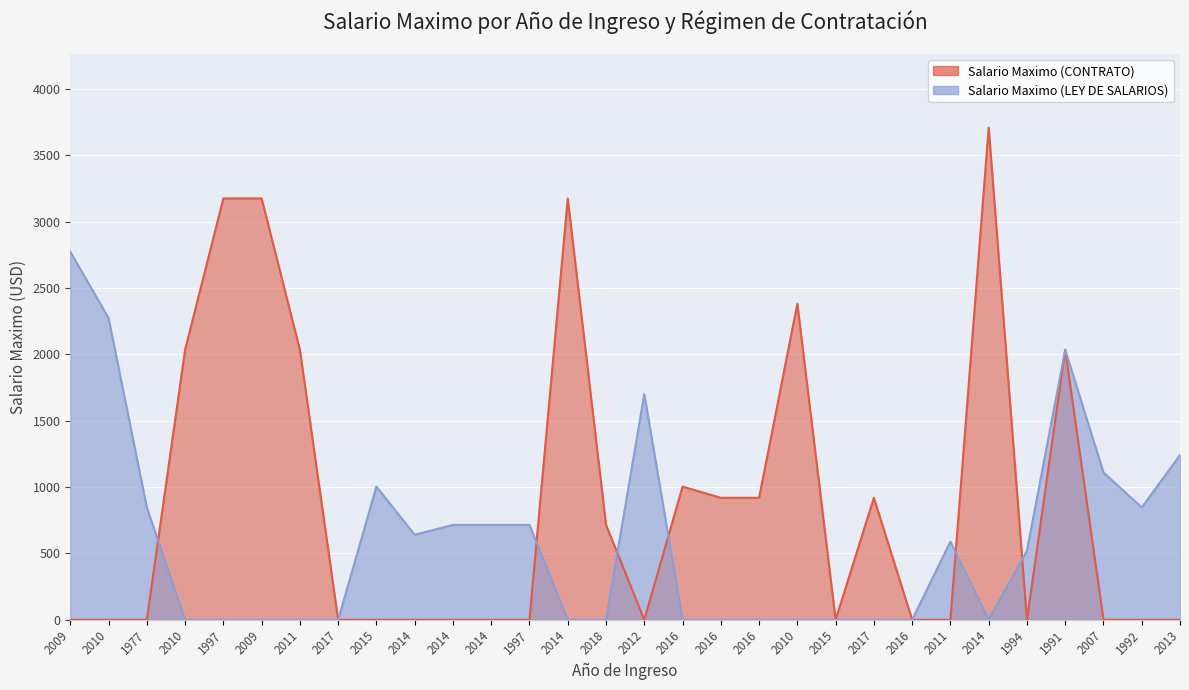

Reading left to right, what are all the values shown in this chart?

Salario Maximo (LEY DE SALARIOS): 2773.7	2272.9	846.6	0.0	0.0	0.0	0.0	0.0	1003.4	640.8	715.0	715.0	715.0	0.0	0.0	1700.0	0.0	0.0	0.0	0.0	0.0	0.0	0.0	589.3	0.0	521.7	2034.1	1110.0	846.6	1240.7
Salario Maximo (CONTRATO): 0.0	0.0	0.0	2034.1	3174.8	3174.8	2034.1	0.0	0.0	0.0	0.0	0.0	0.0	3174.8	715.0	0.0	1003.4	919.1	919.1	2380.8	0.0	919.1	0.0	0.0	3708.0	0.0	2034.1	0.0	0.0	0.0